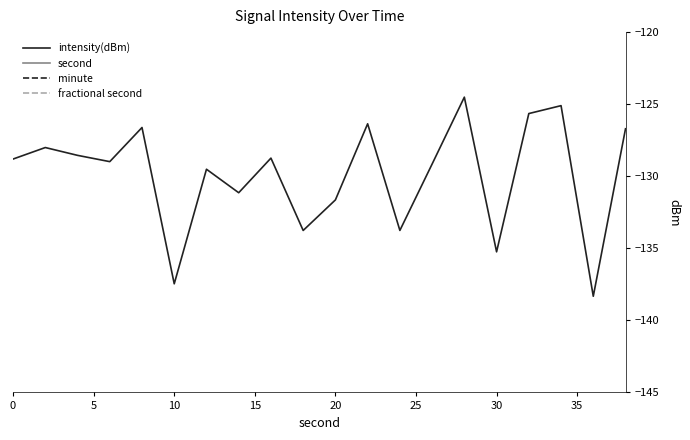

What is the average value of the second series?

19.0